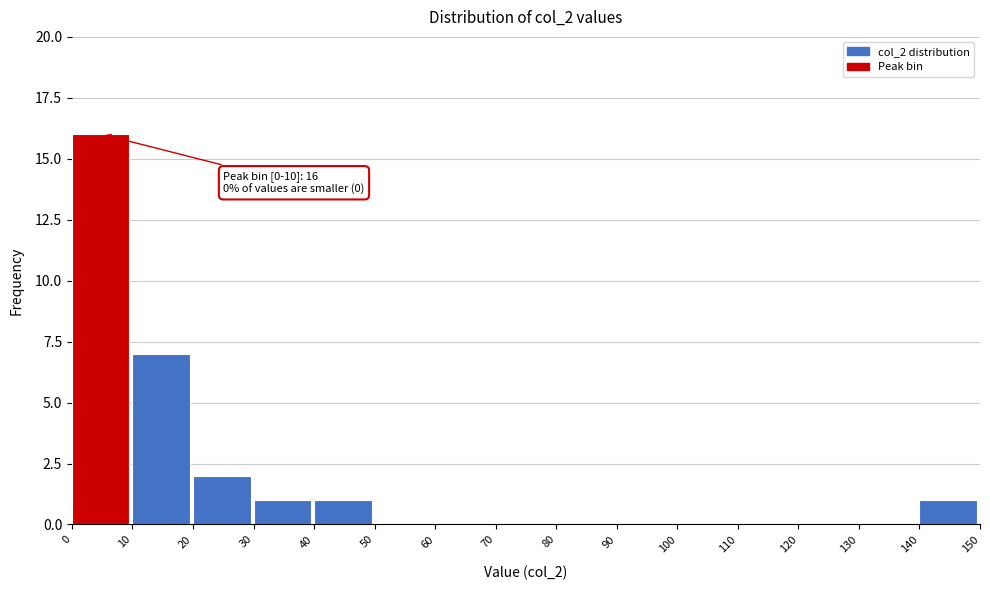

Which range on the x-axis has the tallest bar?

0 to 10